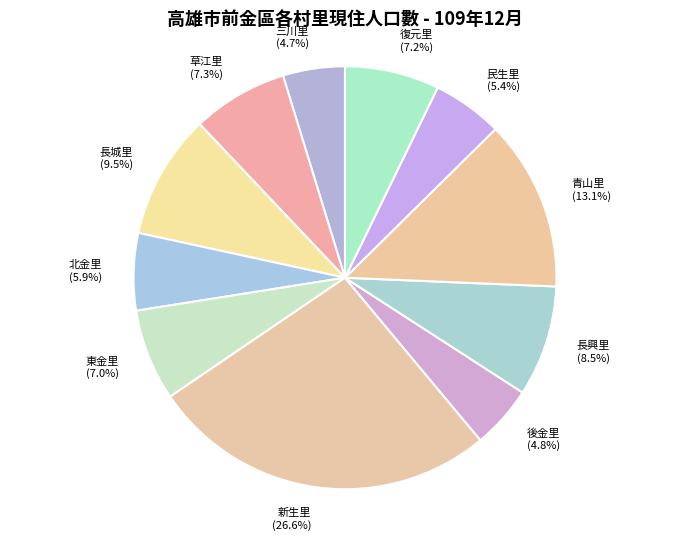

Count the number of slices in the pie.

11